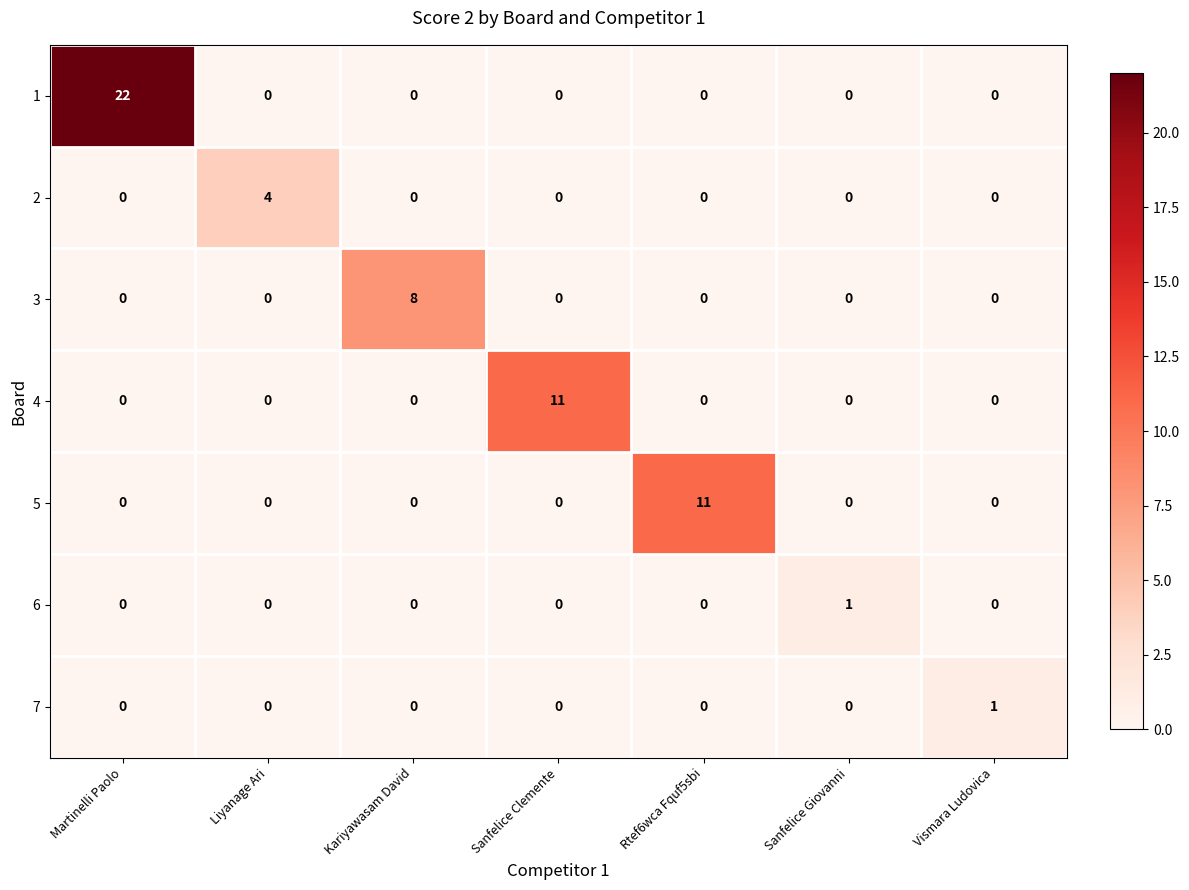

Count the number of categories in the chart.

7